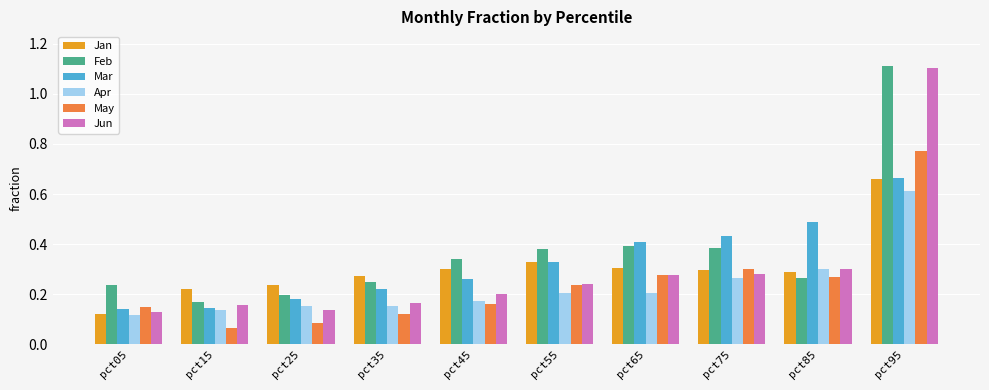

What is the sum of all Jun values?

3.0